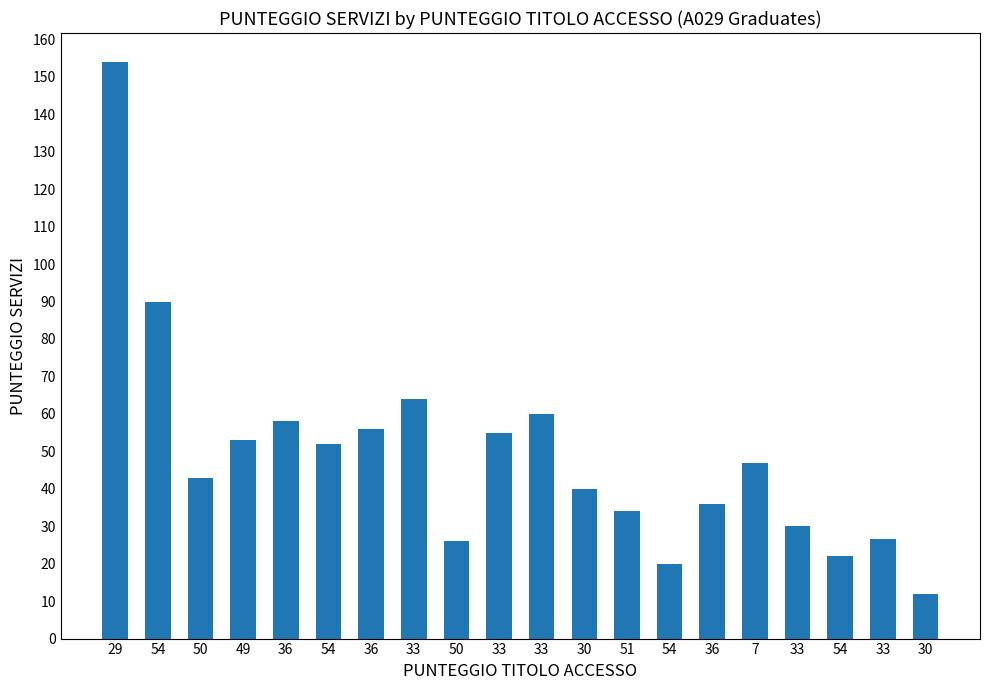

Does the chart contain any negative values?

No